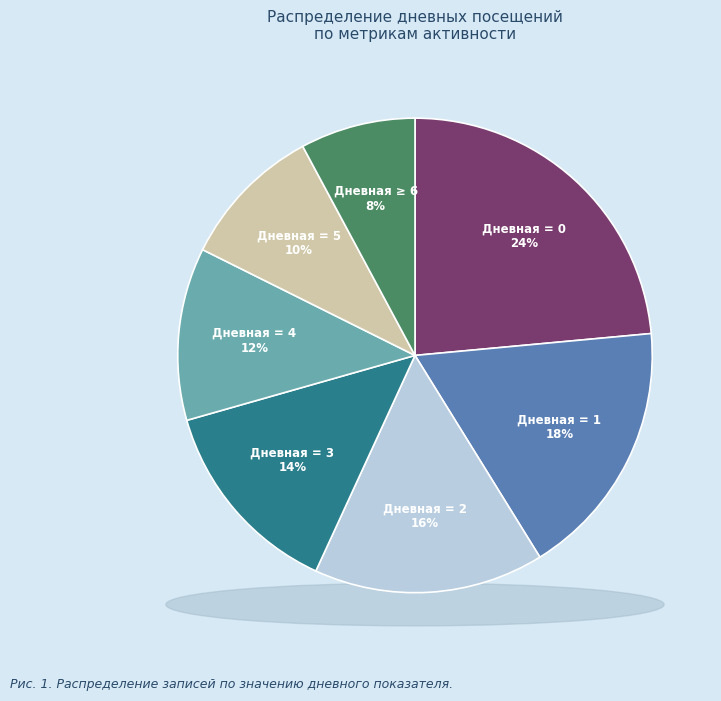

Count the number of slices in the pie.

7